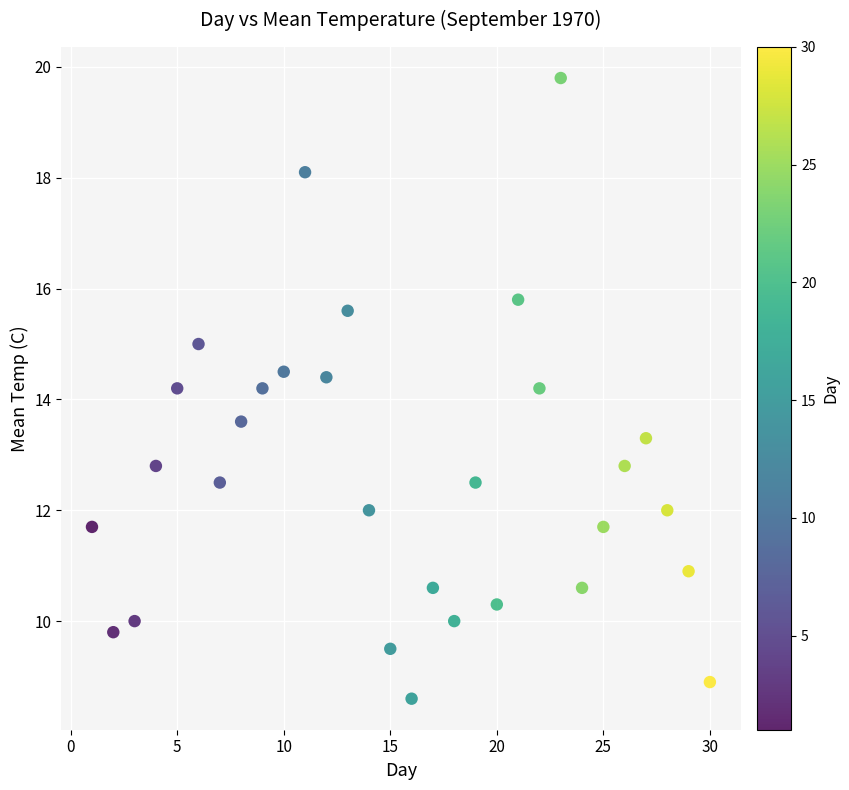

What is the range of Y values (max minus min)?

11.2